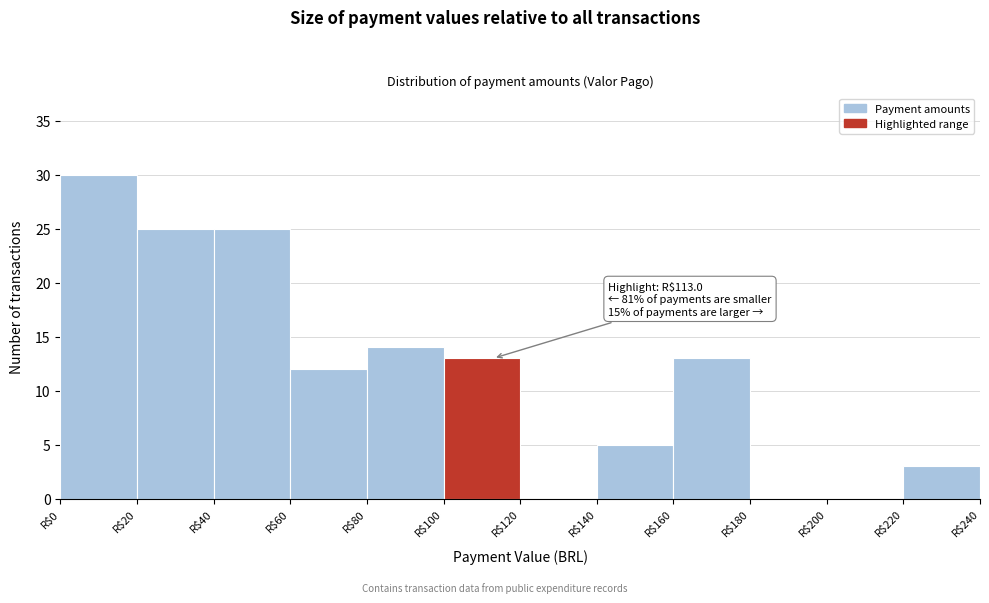

Which range on the x-axis has the tallest bar?

0 to 20